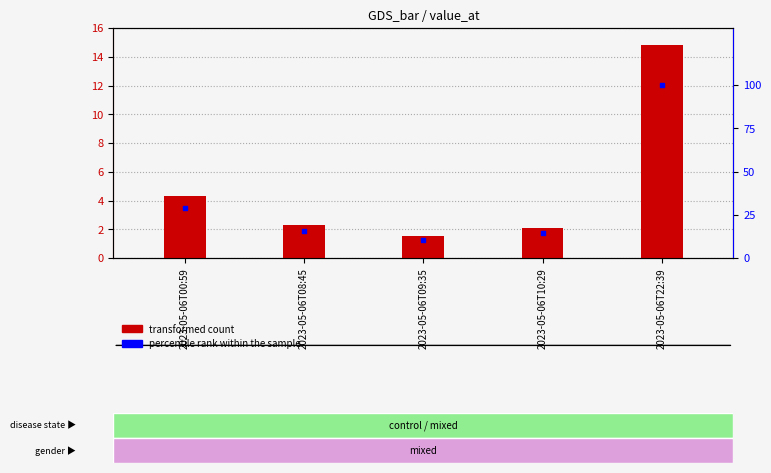

Which series contains the lowest Y value?

value